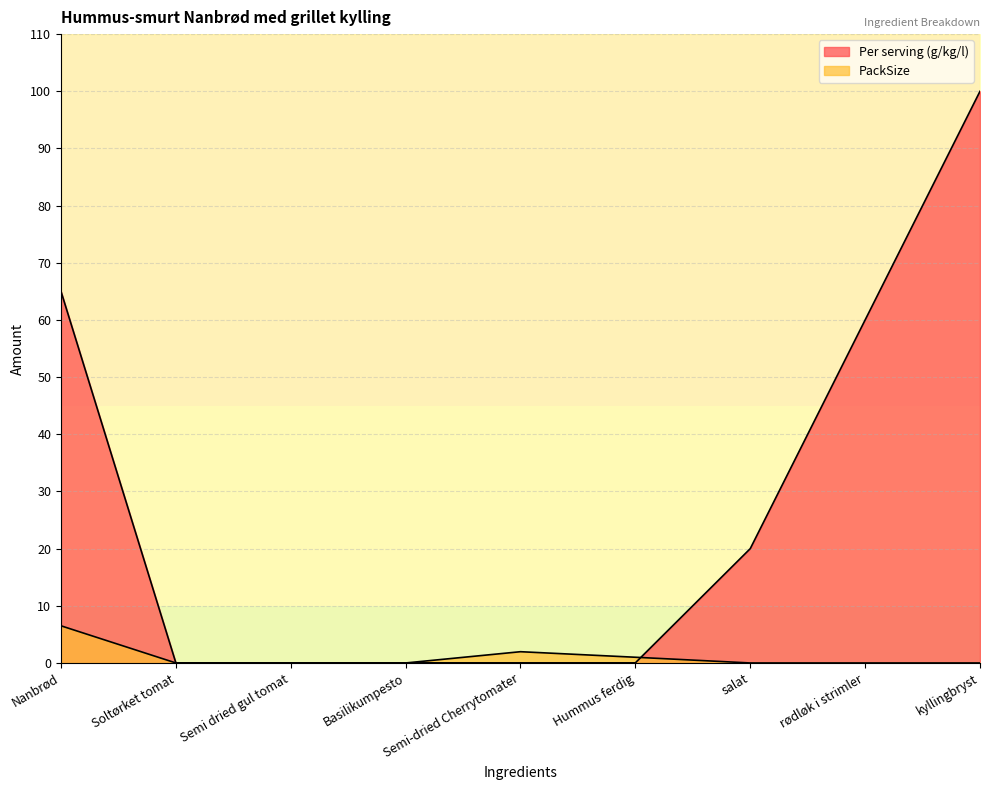

Reading right to left, what are all the values shown in this chart?

Per serving (g/kg/l): kyllingbryst=100.0	rødløk i strimler=60.0	salat=20.0	Hummus ferdig=0.0	Semi-dried Cherrytomater=0.0	Basilikumpesto=0.0	Semi dried gul tomat=0.0	Soltørket tomat=0.0	Nanbrød=65.0
PackSize: kyllingbryst=0.0	rødløk i strimler=0.0	salat=0.0	Hummus ferdig=1.0	Semi-dried Cherrytomater=2.0	Basilikumpesto=0.0	Semi dried gul tomat=0.0	Soltørket tomat=0.0	Nanbrød=6.5